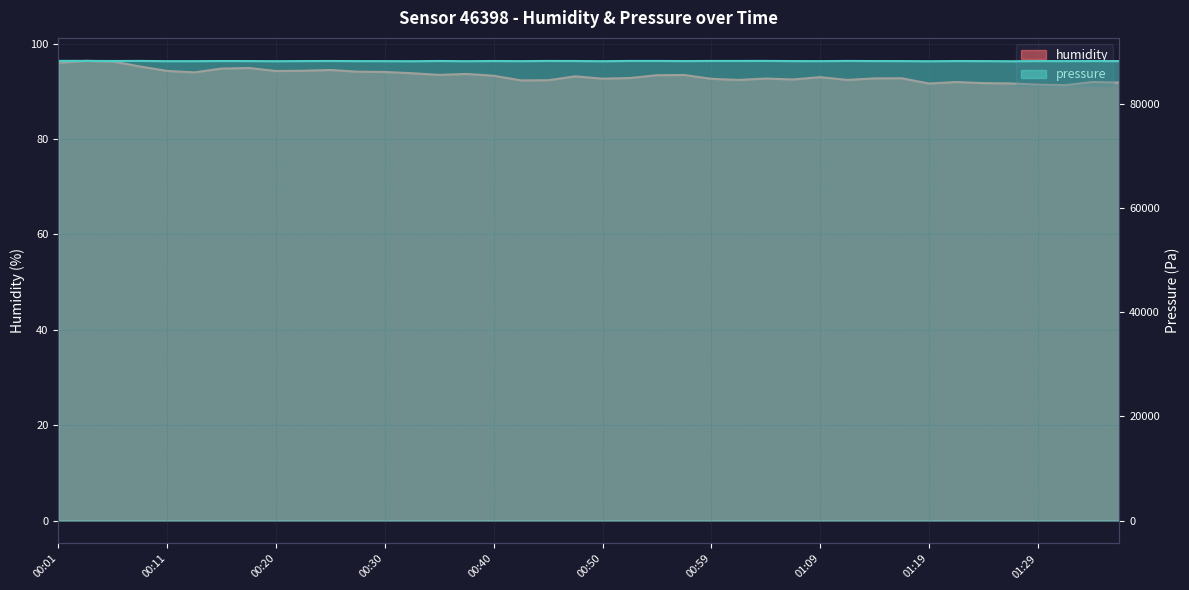

What position from the left is 00:28?

12